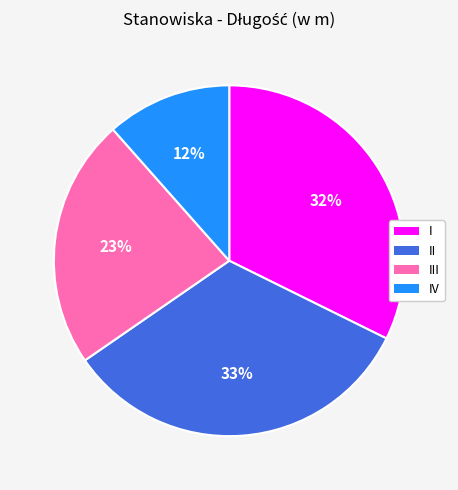

To the nearest percent, what portion does IV represent?

12%